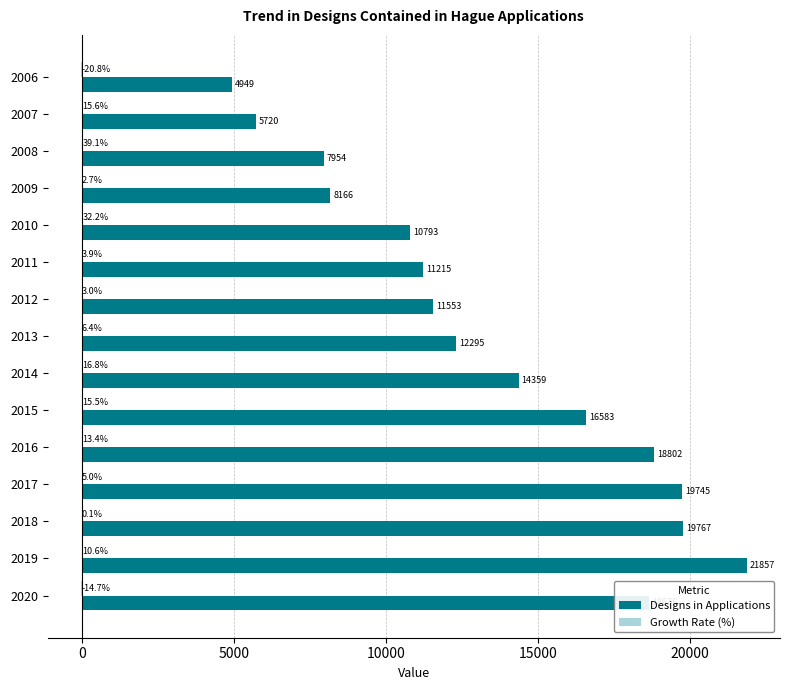

Which series changed the most between 2006 and 2010?

Designs in Applications